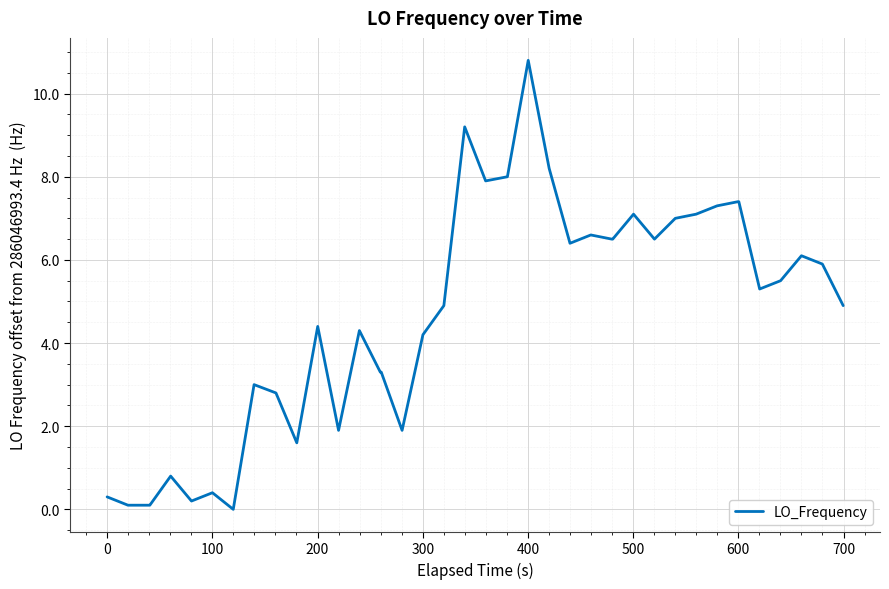

What is the maximum value shown in the chart?

10.8